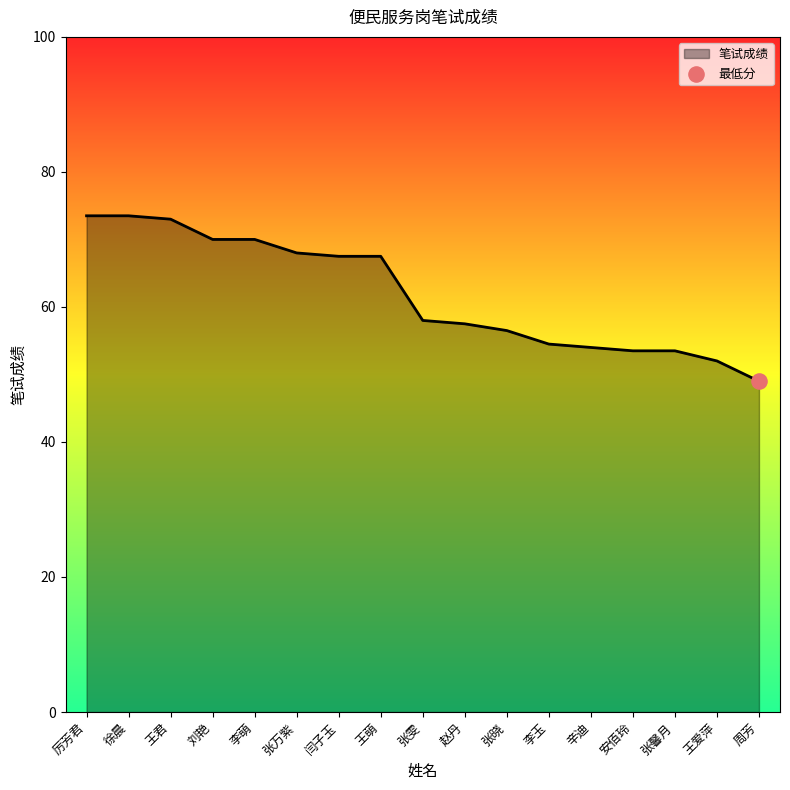

What is the change in value from 王君 to 张晓?

-16.5